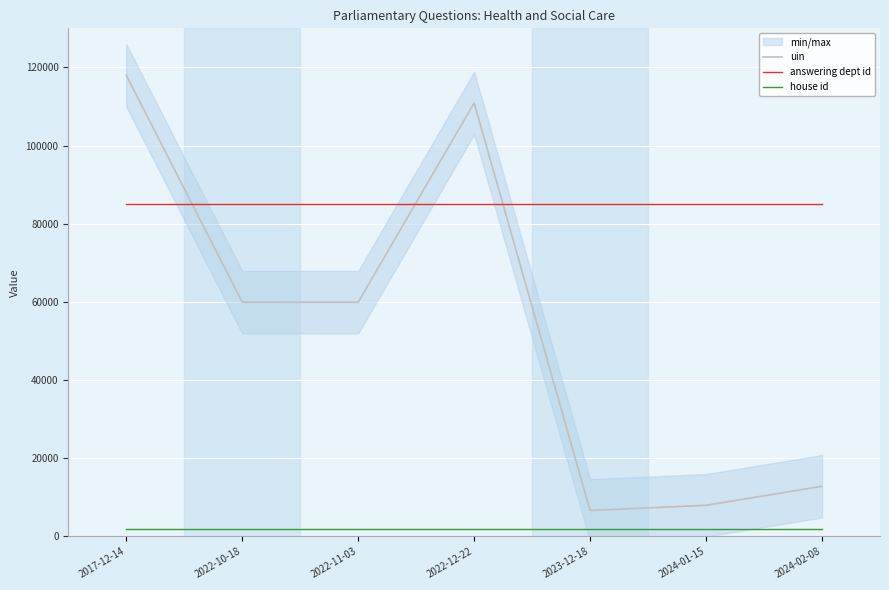

Does the chart display data point markers on the line(s)?

No